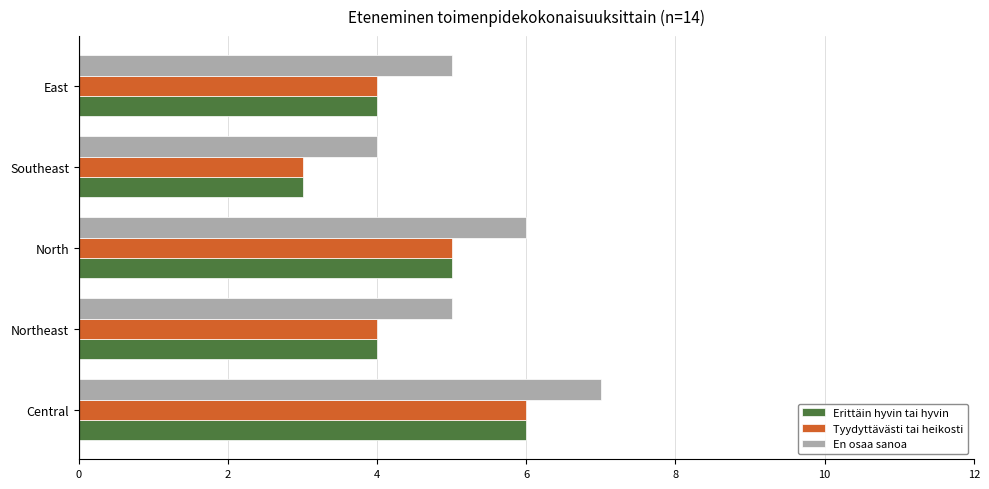

How many Tyydyttävästi tai heikosti values are between 4 and 5?

3